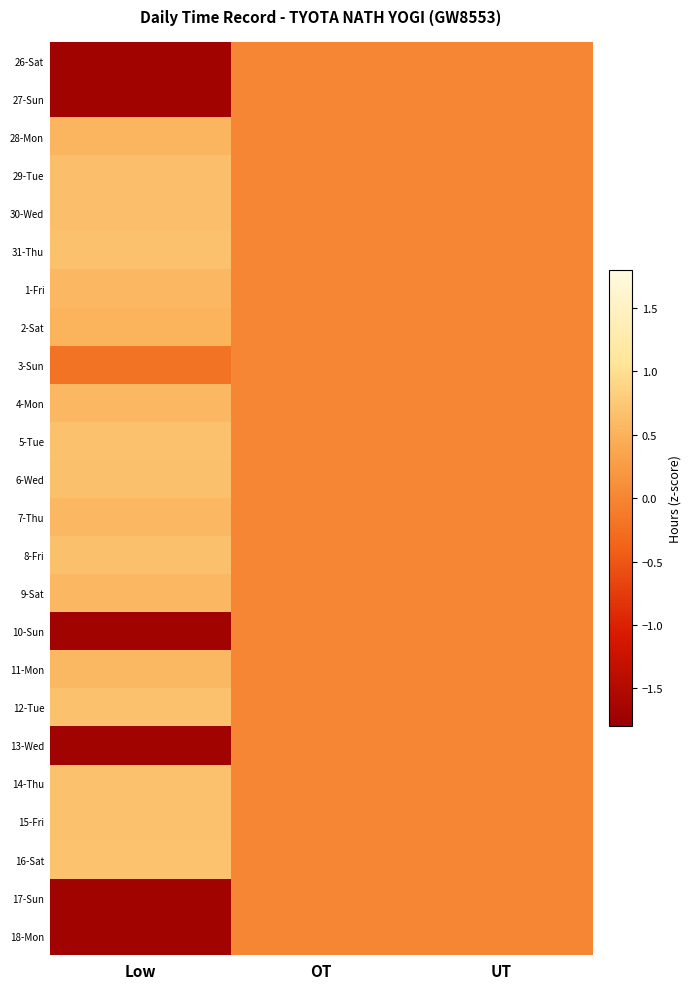

At OT, list the series in order from smallest to largest.

26-Sat, 27-Sun, 28-Mon, 29-Tue, 30-Wed, 31-Thu, 1-Fri, 2-Sat, 3-Sun, 4-Mon, 5-Tue, 6-Wed, 7-Thu, 8-Fri, 9-Sat, 10-Sun, 11-Mon, 12-Tue, 13-Wed, 14-Thu, 15-Fri, 16-Sat, 17-Sun, 18-Mon